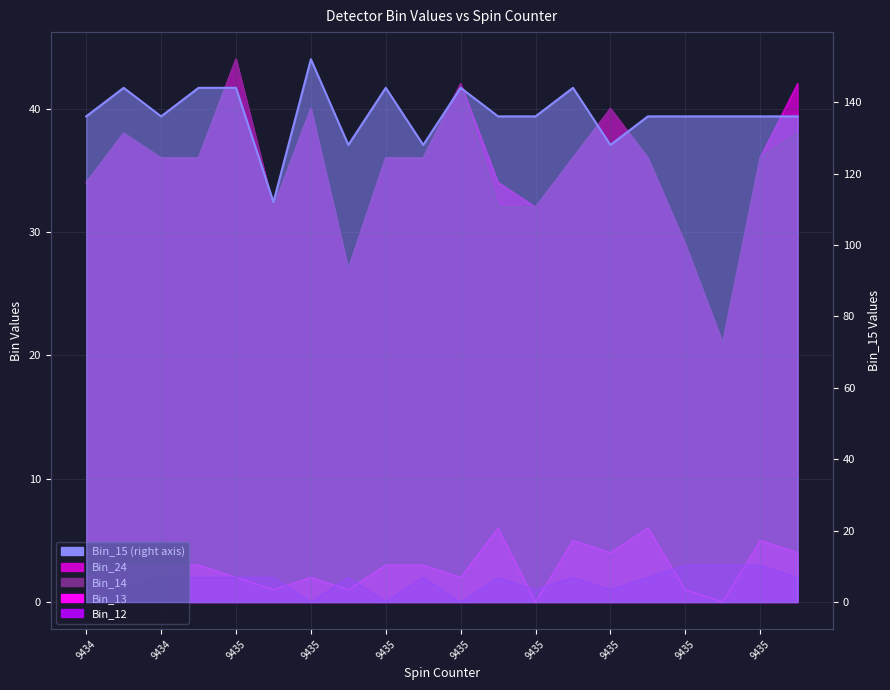

What is the average value of the Detector_A_Bin_12 series?

2